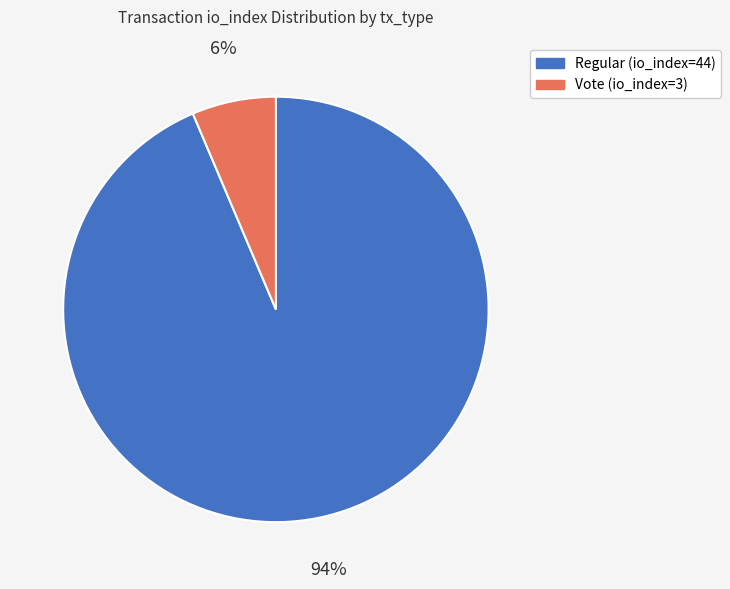

To the nearest percent, what is the average slice percentage?

50%